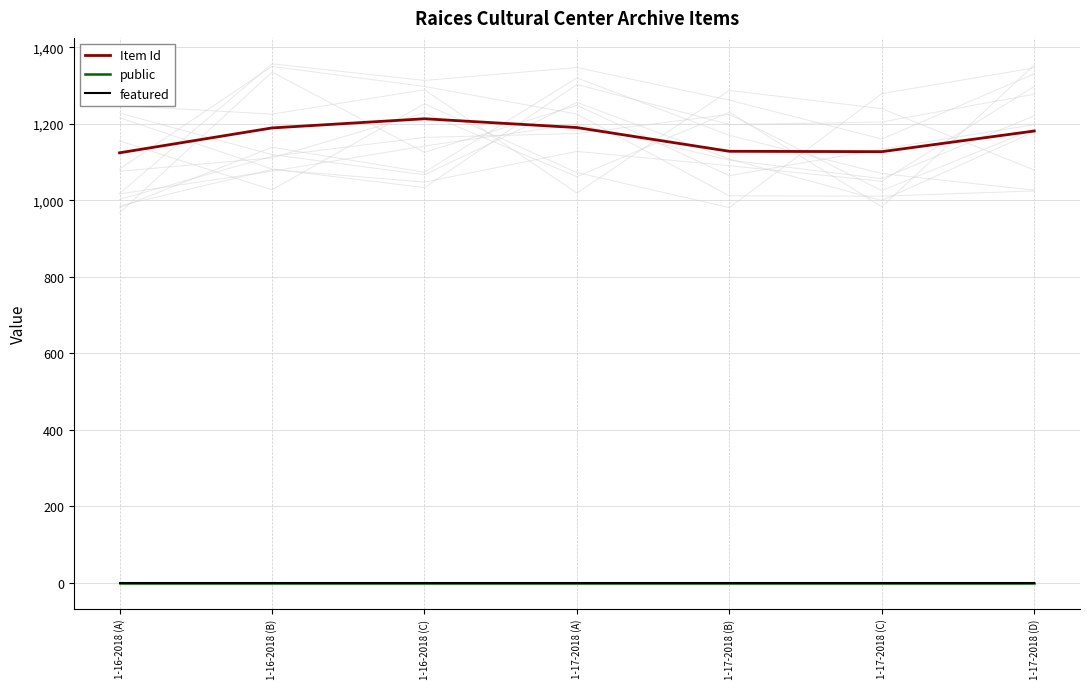

Which series has the largest total across all categories?

Item Id